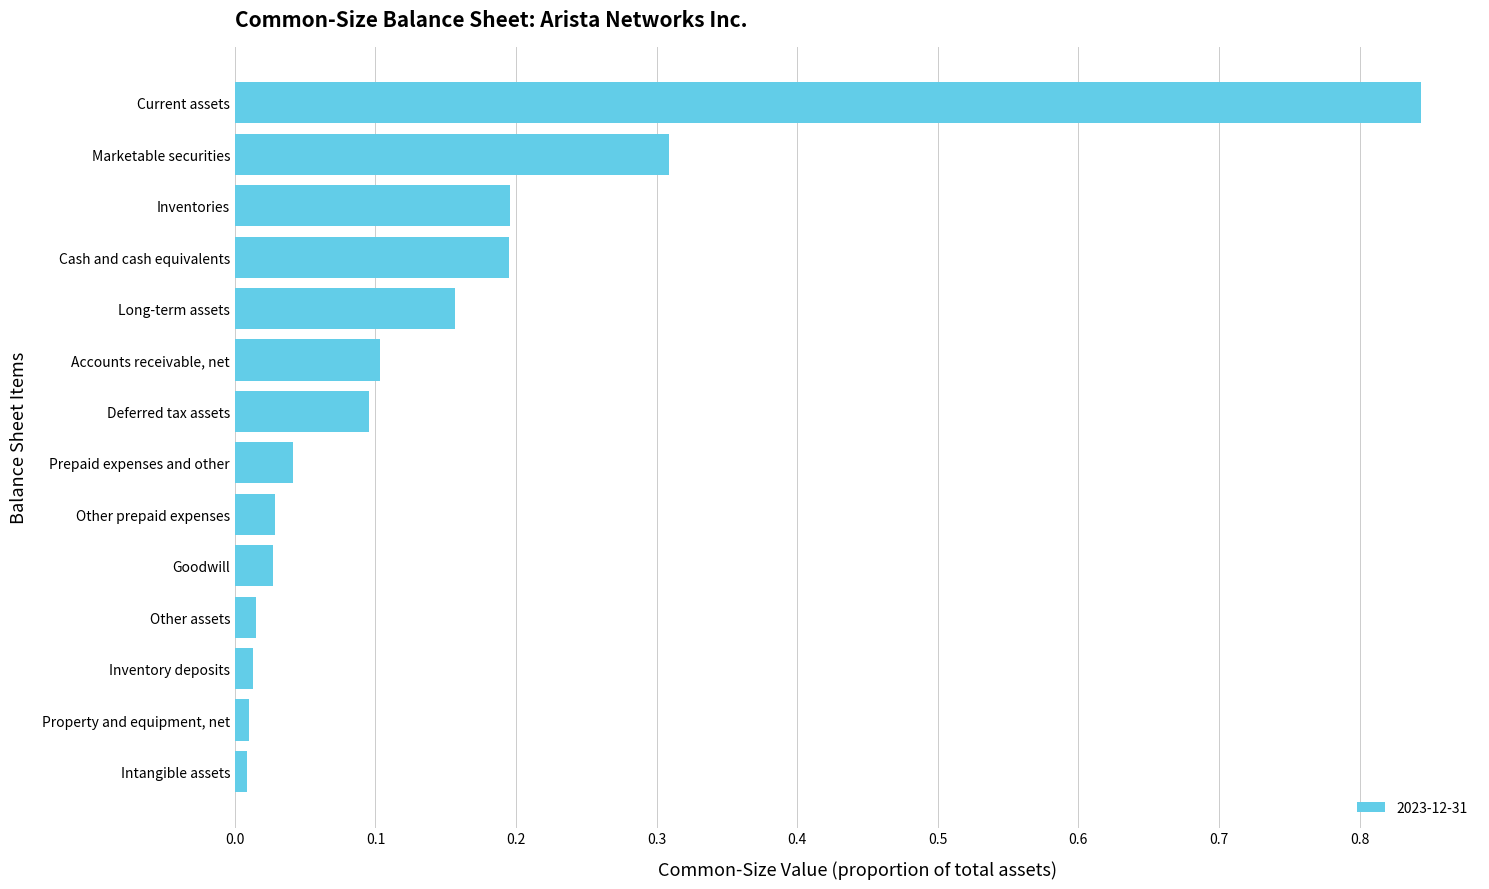

List the labels in order of value, largest first.

Current assets, Marketable securities, Inventories, Cash and cash equivalents, Long-term assets, Accounts receivable, net, Deferred tax assets, Prepaid expenses and other, Other prepaid expenses, Goodwill, Other assets, Inventory deposits, Property and equipment, net, Intangible assets